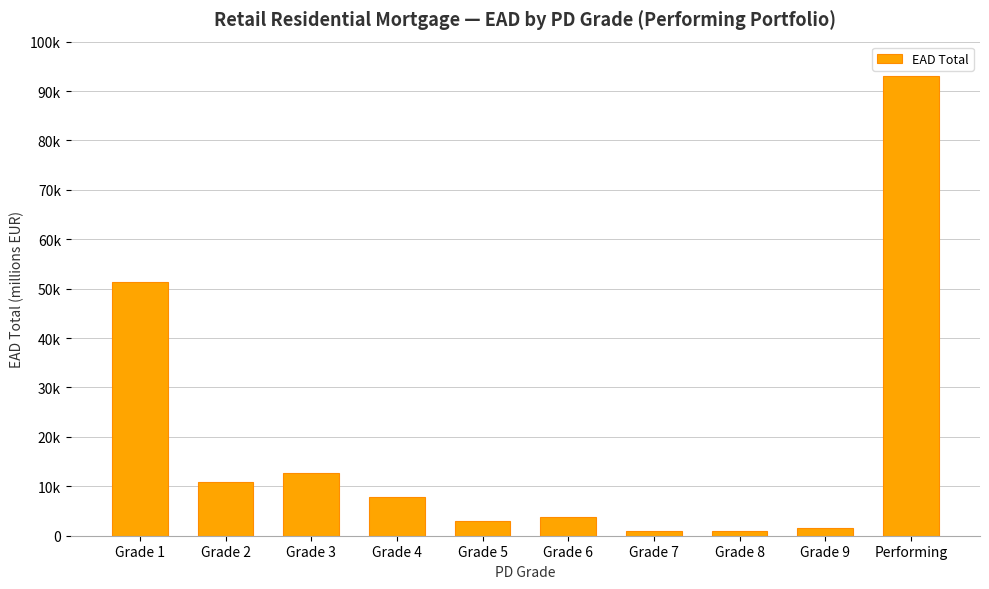

What is the difference between the values at Grade 7 and Performing?

91999.3